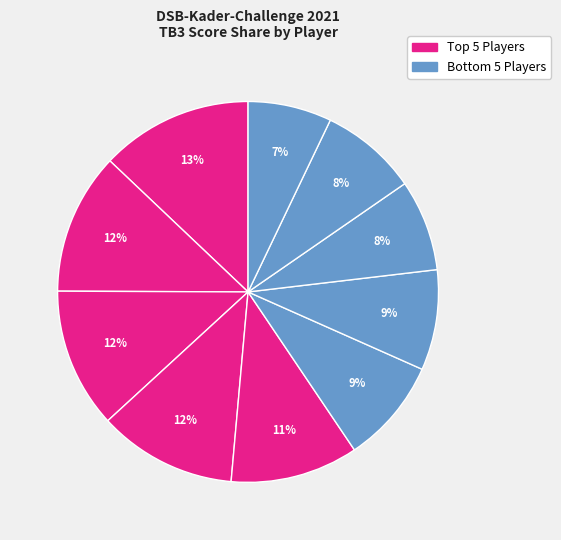

How many slices are in this pie chart?

10